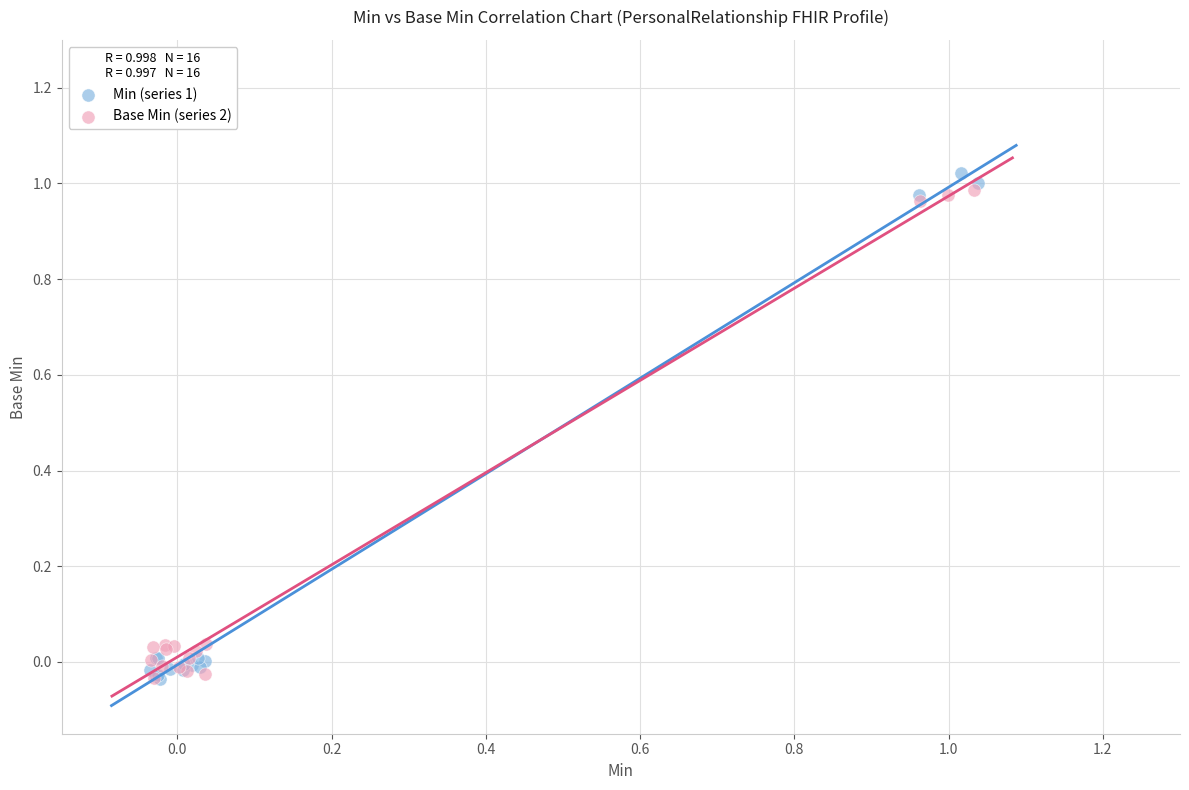

Which series has the largest Y range (max minus min)?

Min (series 1)